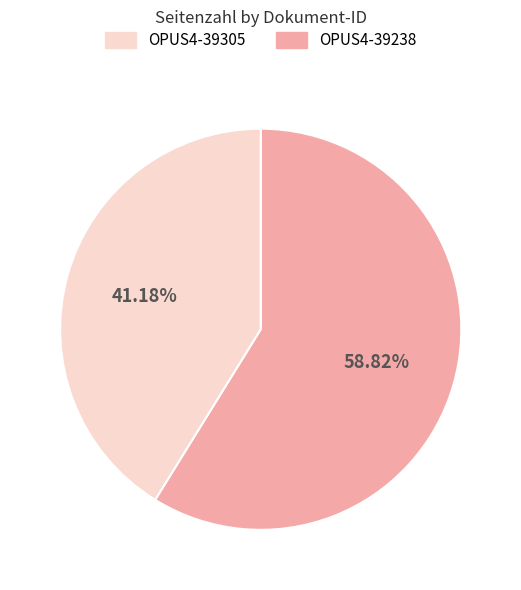

To the nearest percent, what is the average slice percentage?

50%